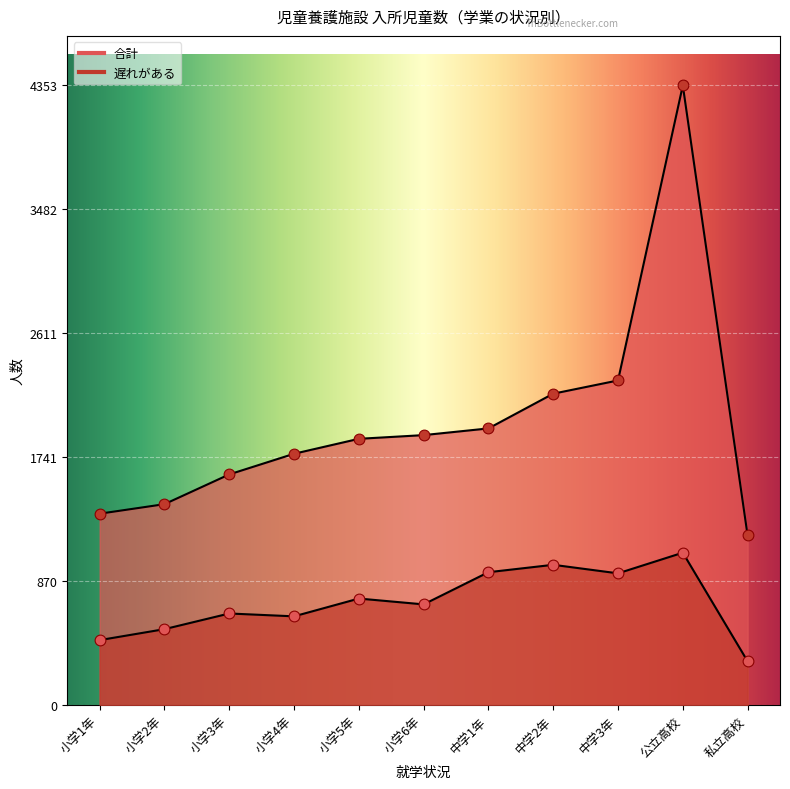

Is the value of 遅れがある at 小学3年 greater than the value of 合計 at 中学1年?

No